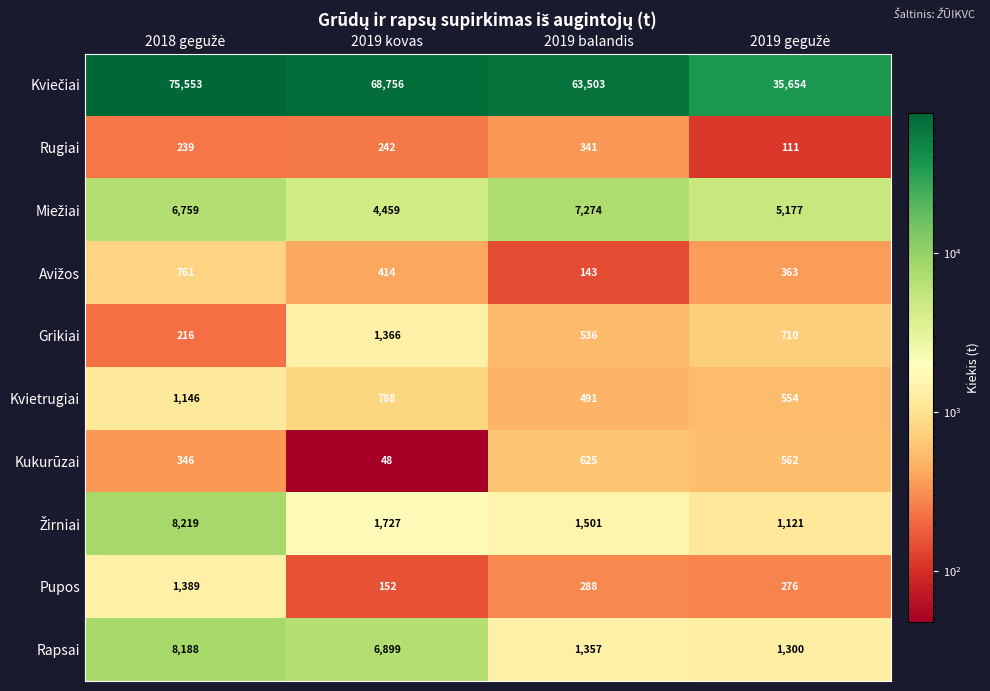

What is the spread (max minus min) of values at 2019 kovas?

68708